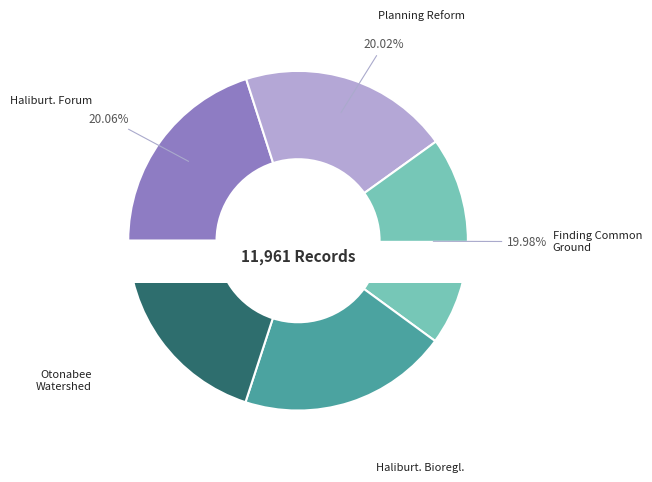

Combined, what portion of the pie is Finding Common Ground and Planning Reform in Ontario?

40.0%